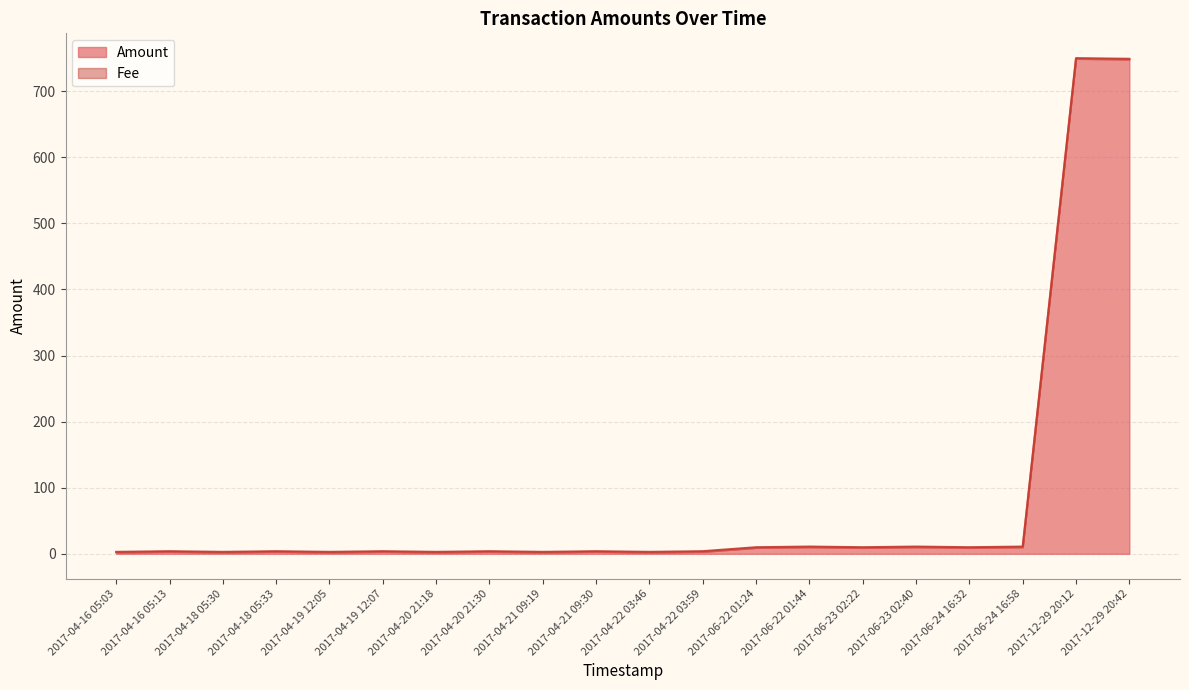

Approximately how many times larger is the value at 2017-04-20 21:18 compared to 2017-04-21 09:19?

1.0